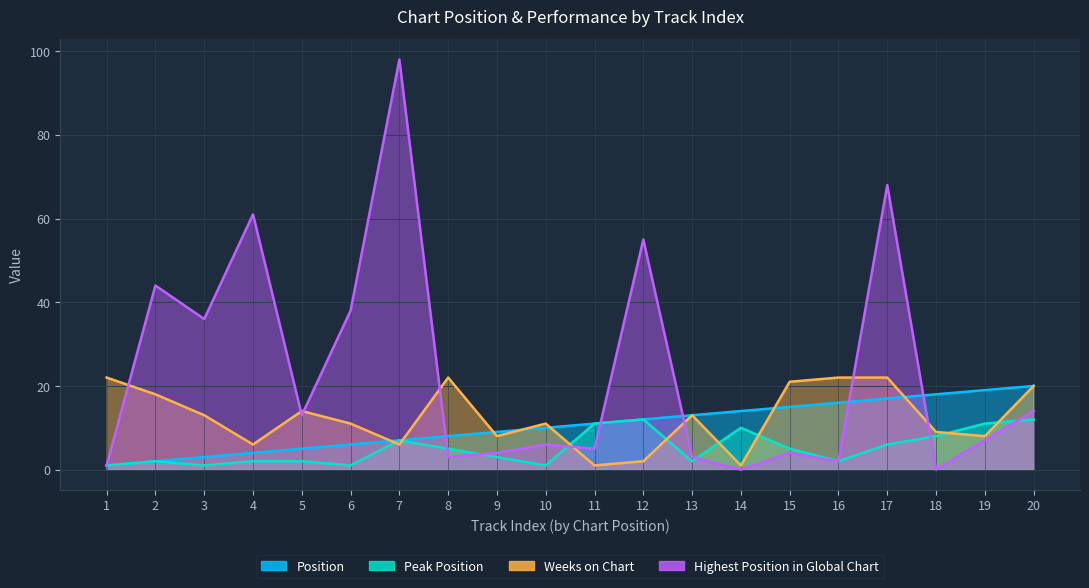

What is the value of the Peak Position point at the 4th from the left?

2